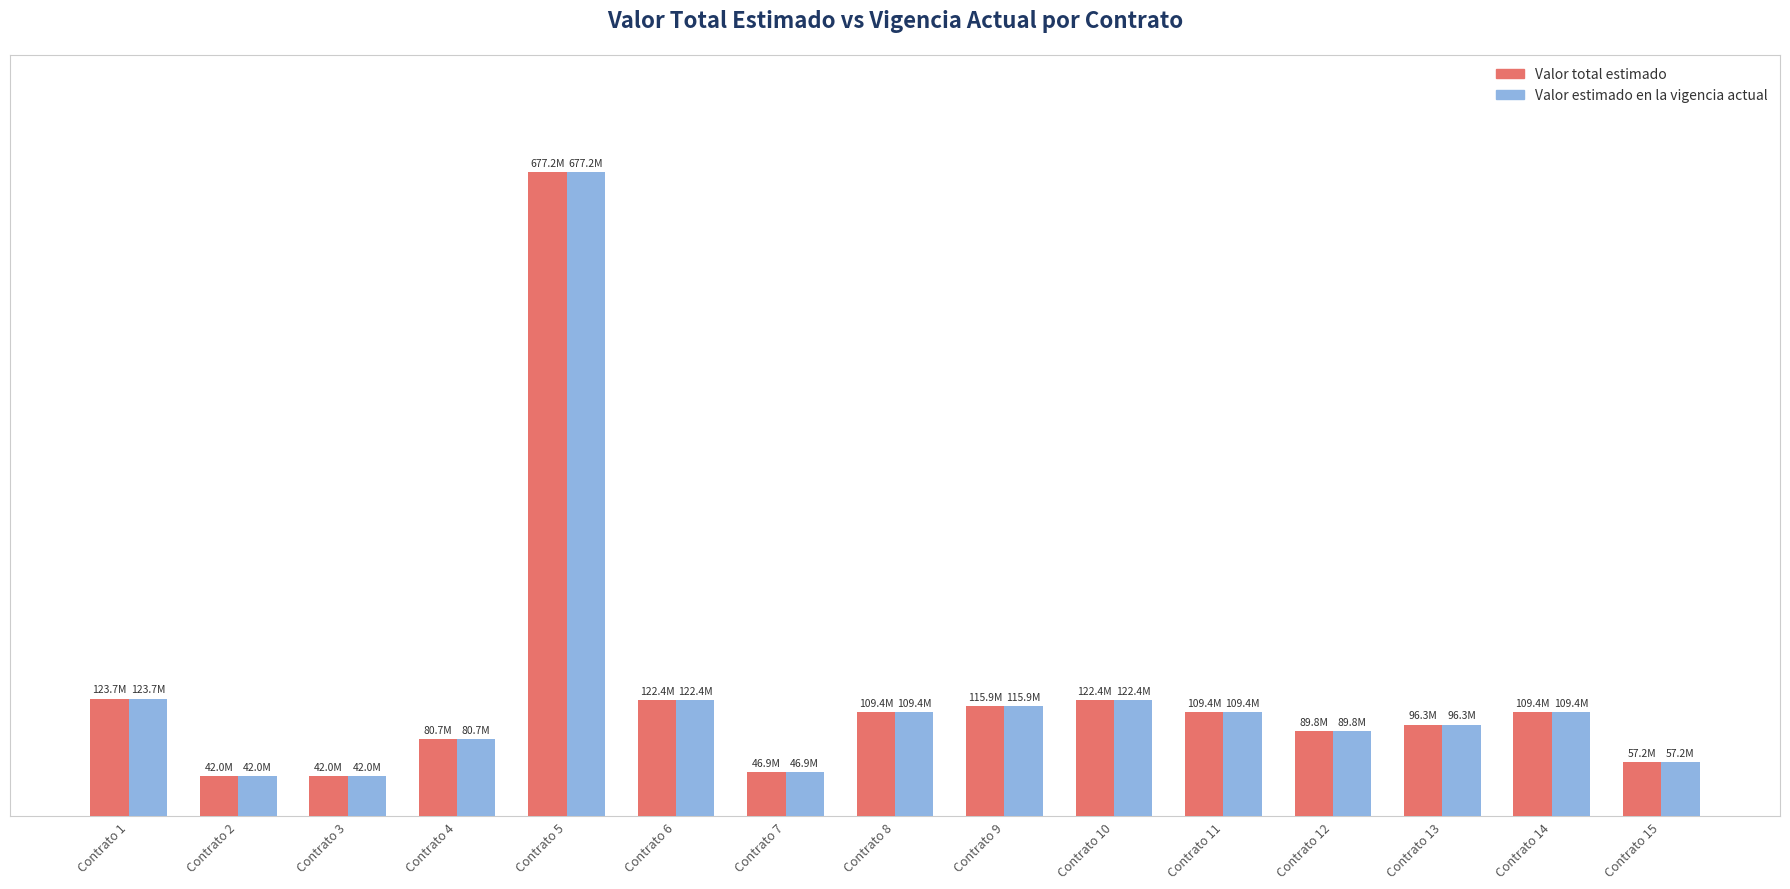

What is the difference between the maximum and minimum values in the Valor estimado en la vigencia actual series?

635195000